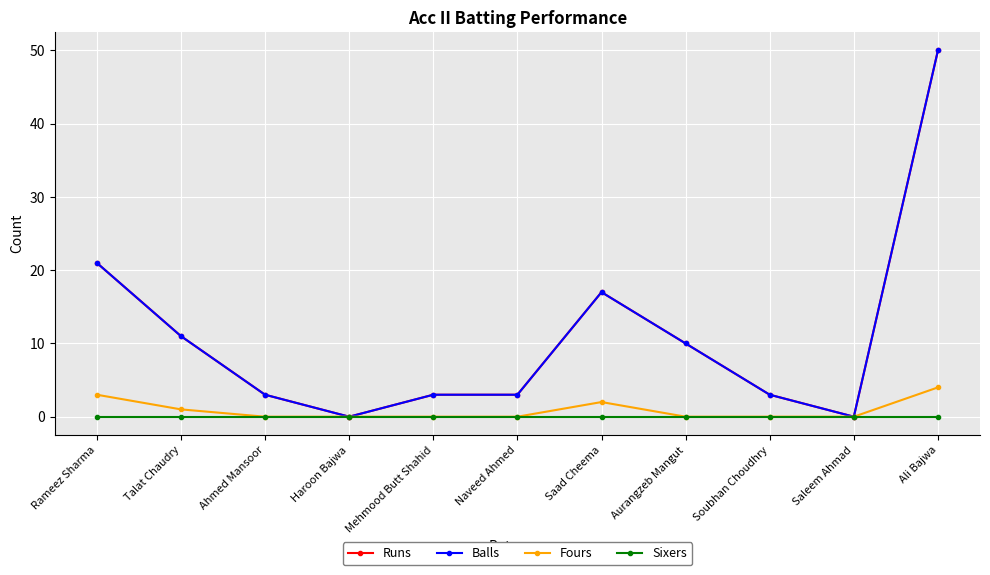

At Haroon Bajwa, list the series in order from largest to smallest.

Runs, Balls, Fours, Sixers